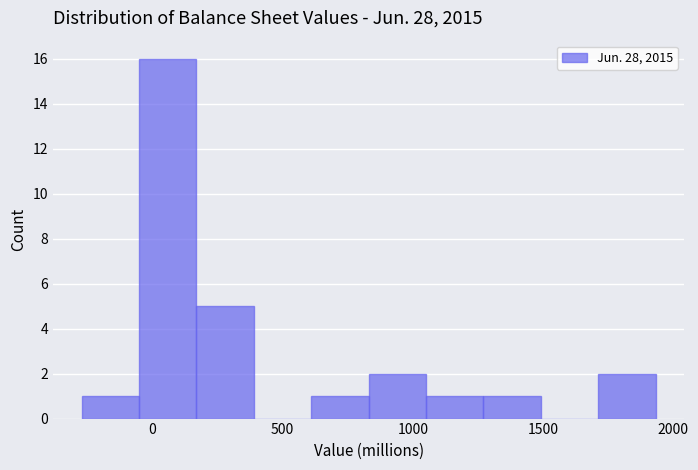

What is the height of the bar covering -250 to -50 on the x-axis? Neither the bar edges nor the heights are printed on the chart, so give them approximately, as read against the axes.

1